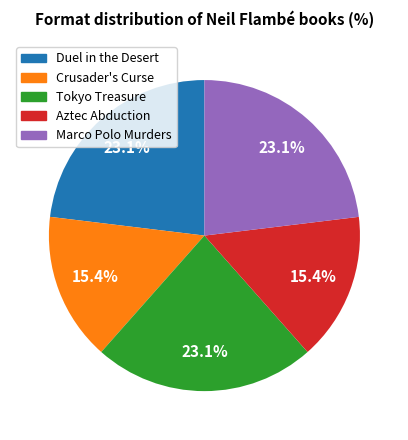

Is there a majority slice in this chart?

No